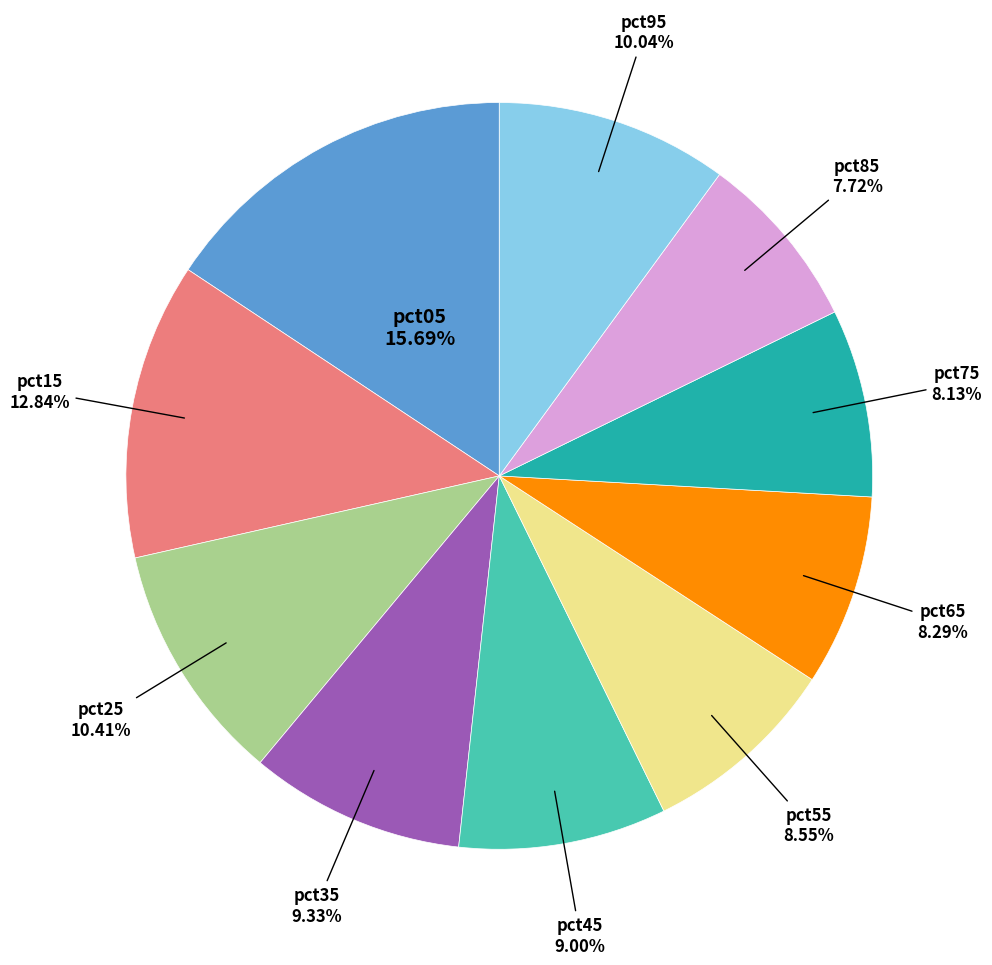

To the nearest percent, what is the difference between the largest and smallest slice percentages?

8%